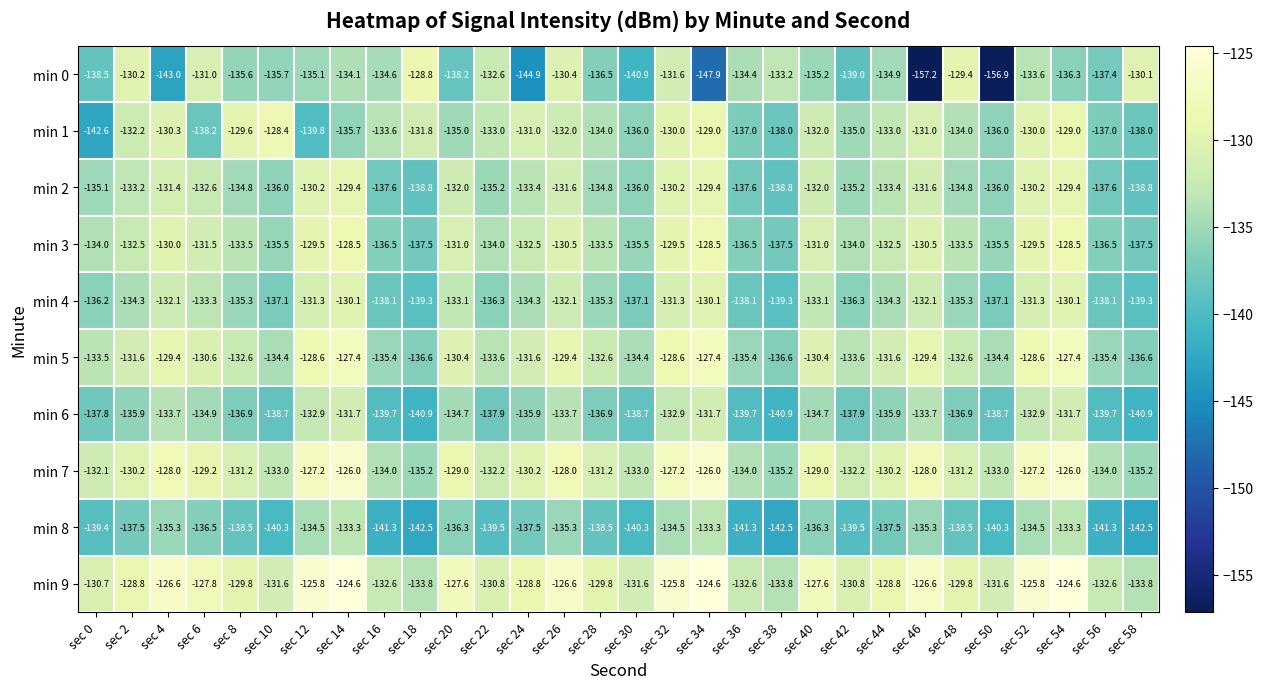

What is the maximum value shown in the chart?

-124.6